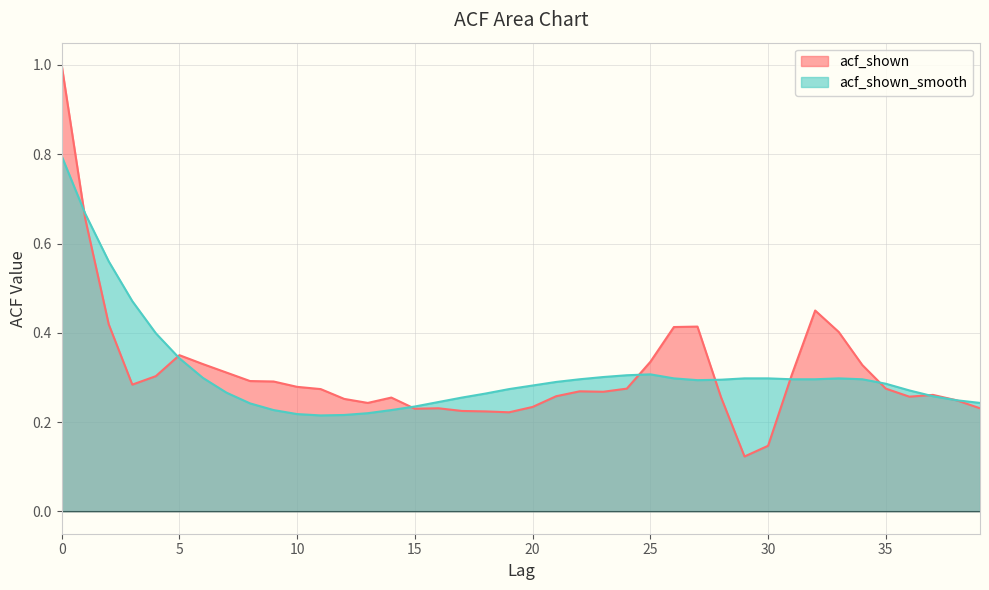

What is the difference between the maximum and minimum values in the acf_shown series?

0.9